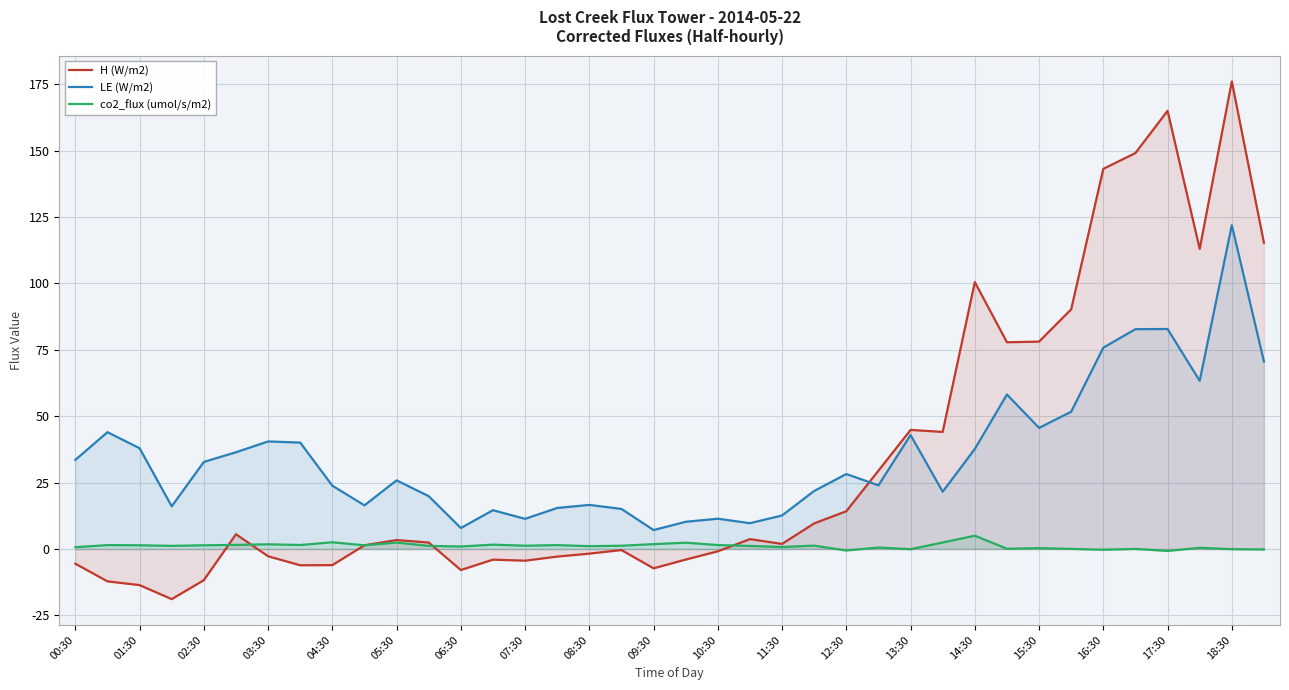

At 21, list the series in order from smallest to largest.

co2_flux (umol/s/m2), H (W/m2), LE (W/m2)